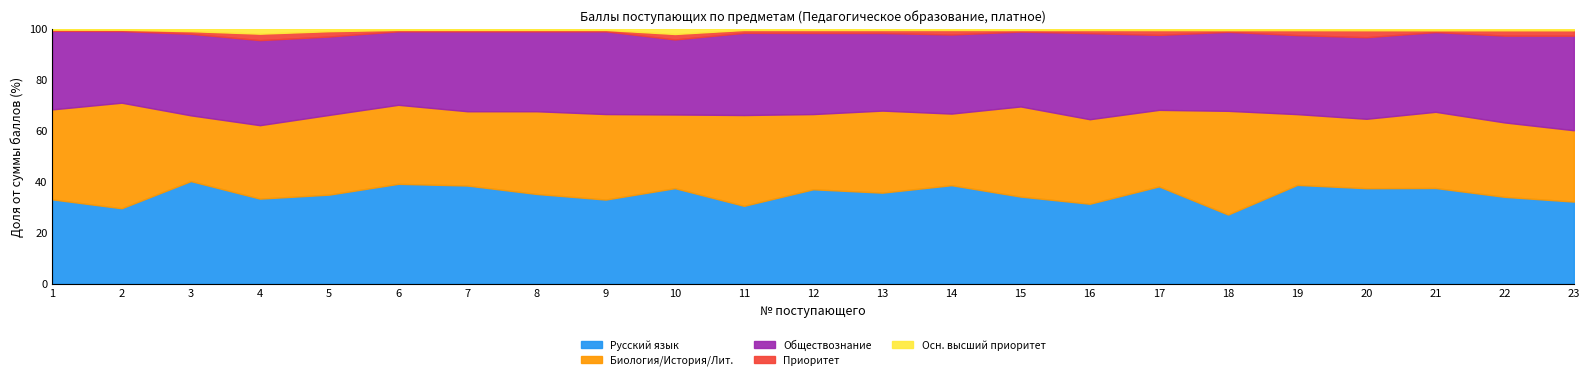

True or false: Русский язык has a value of 38.7 at 19.

True